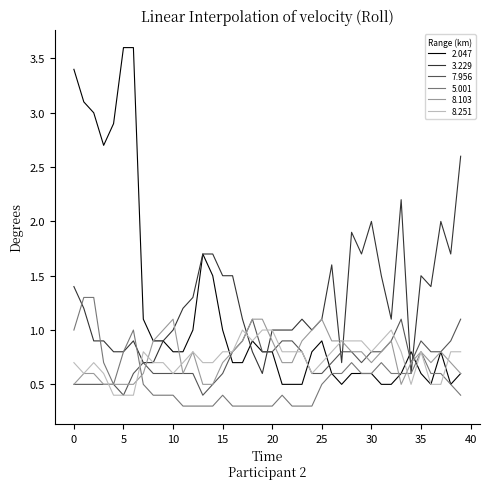

What is the difference between the maximum and minimum values in the 2.047 series?

3.1